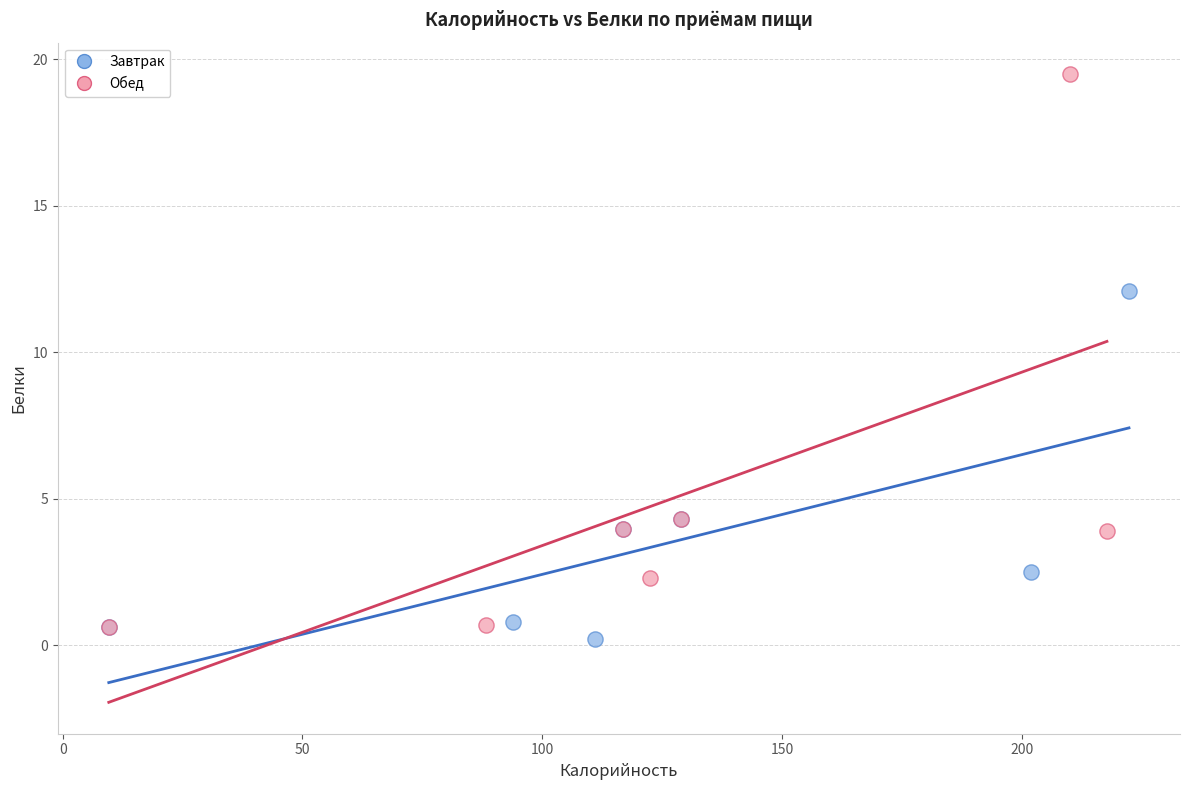

Which series has the widest spread of Y values?

Обед